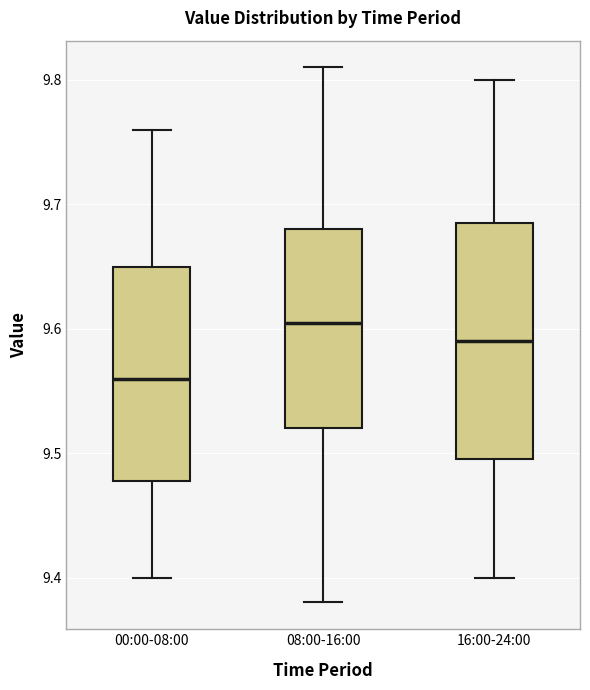

Comparing the boxes themselves (not the whiskers), which one is the tallest?

16:00-24:00